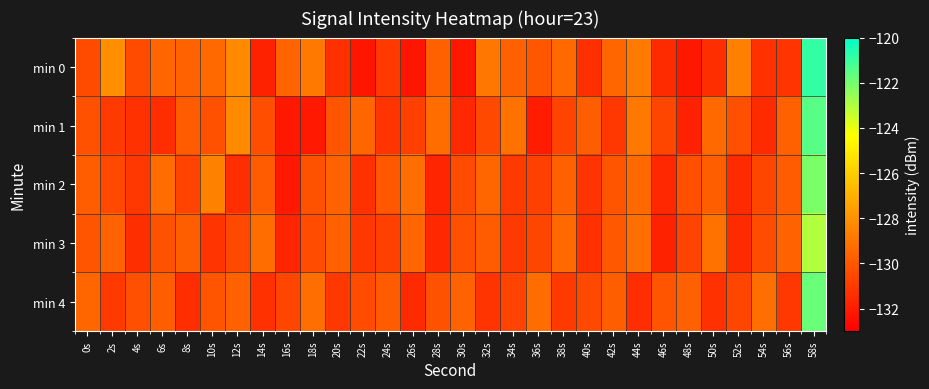

At which category is the sum across all series the highest?

58s